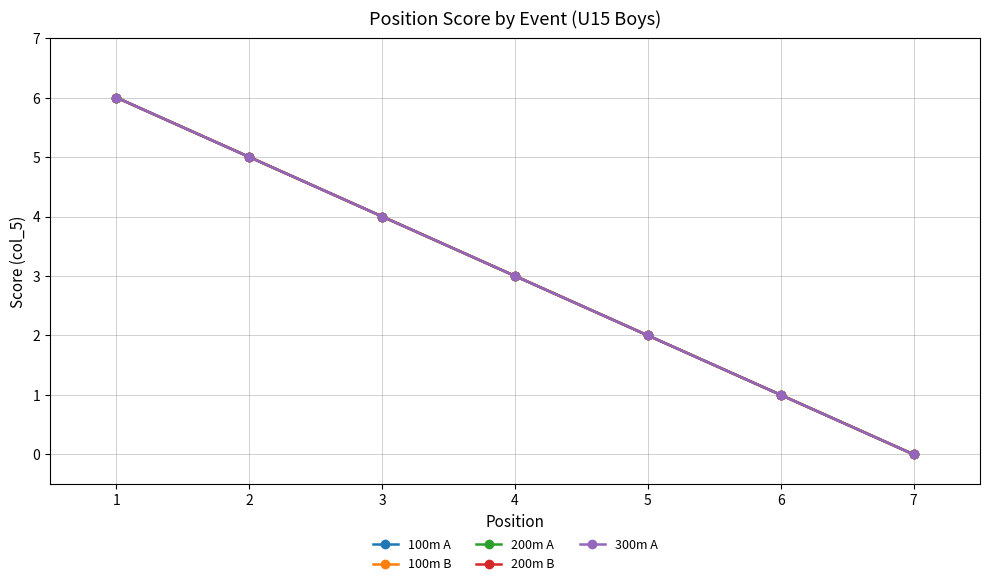

Does the chart have visible grid lines?

Yes